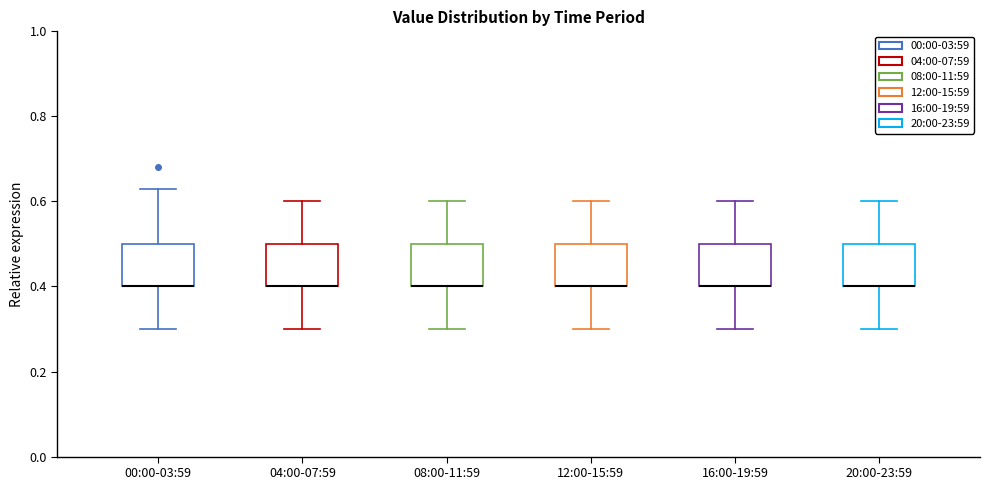

Reading left to right, read every box against the y-axis: the position of its median line, the range the box covers, and the ends of its whiskers. The values are not printed on the chart, so give them approximately, as read against the axis.

00:00-03:59: median 0.40 (drawn on the box's lower edge), box 0.40 to 0.50, whiskers 0.30 to 0.64
04:00-07:59: median 0.40 (drawn on the box's lower edge), box 0.40 to 0.50, whiskers 0.30 to 0.60
08:00-11:59: median 0.40 (drawn on the box's lower edge), box 0.40 to 0.50, whiskers 0.30 to 0.60
12:00-15:59: median 0.40 (drawn on the box's lower edge), box 0.40 to 0.50, whiskers 0.30 to 0.60
16:00-19:59: median 0.40 (drawn on the box's lower edge), box 0.40 to 0.50, whiskers 0.30 to 0.60
20:00-23:59: median 0.40 (drawn on the box's lower edge), box 0.40 to 0.50, whiskers 0.30 to 0.60